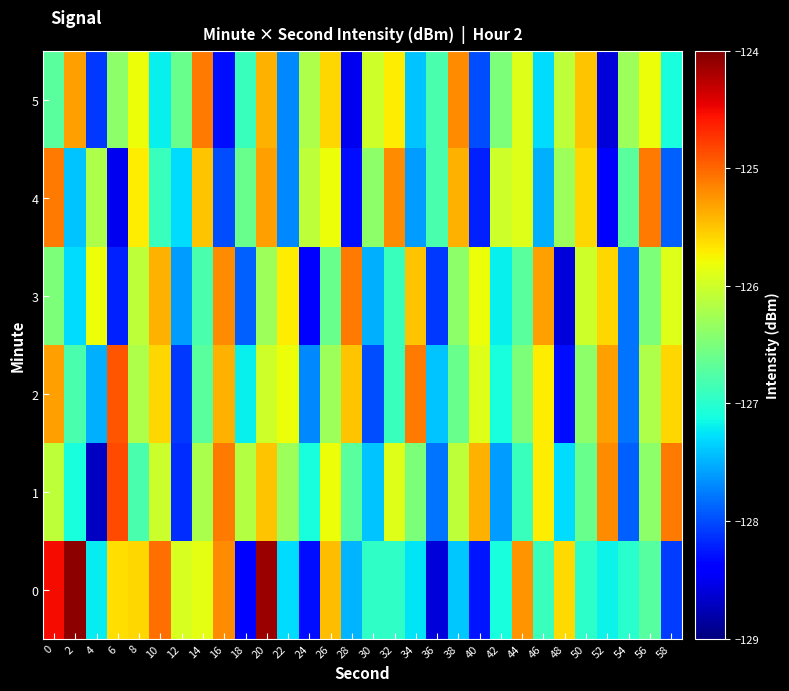

Count the number of data series in this chart.

6